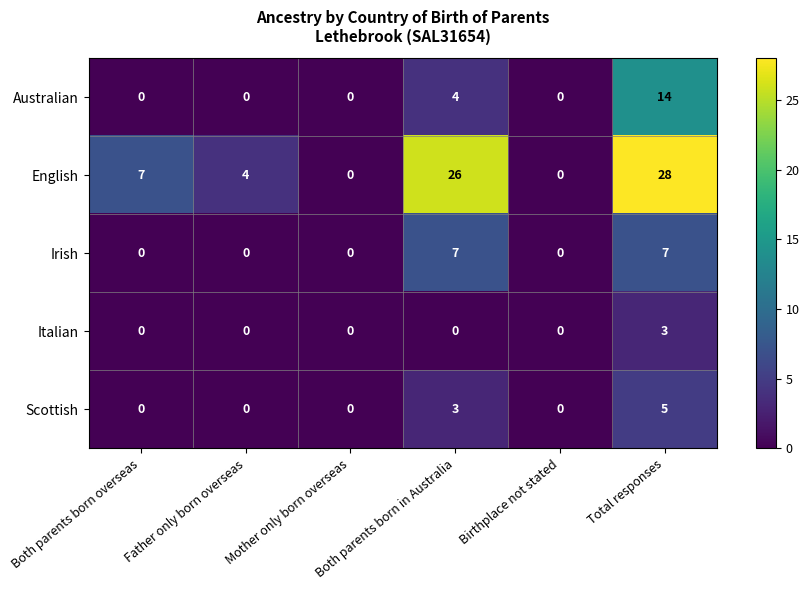

Which series changed the most between Both parents born overseas and Total responses?

English